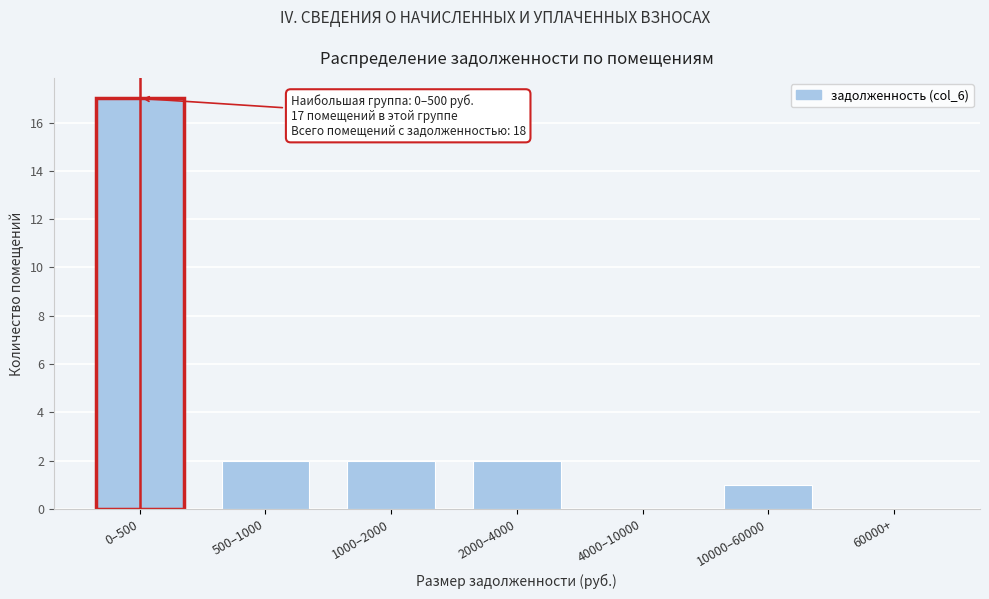

Reading left to right, what are all the values shown in this chart?

0–500=17	500–1000=2	1000–2000=2	2000–4000=2	4000–10000=0	10000–60000=1	60000+=0